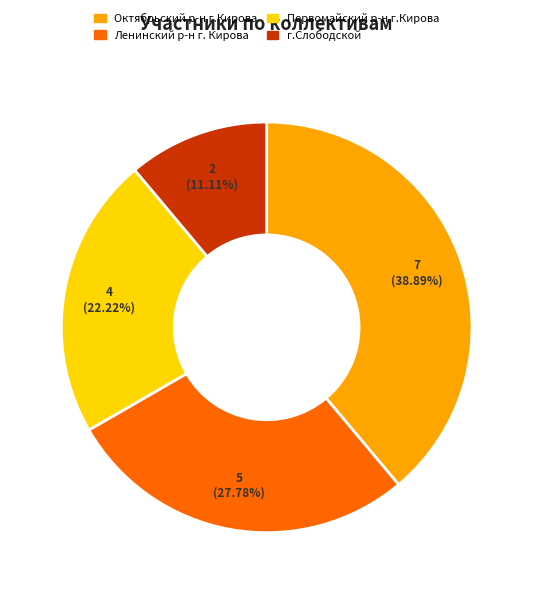

To the nearest percent, what percentage of the pie is Первомайский р-н г.Кирова?

22%